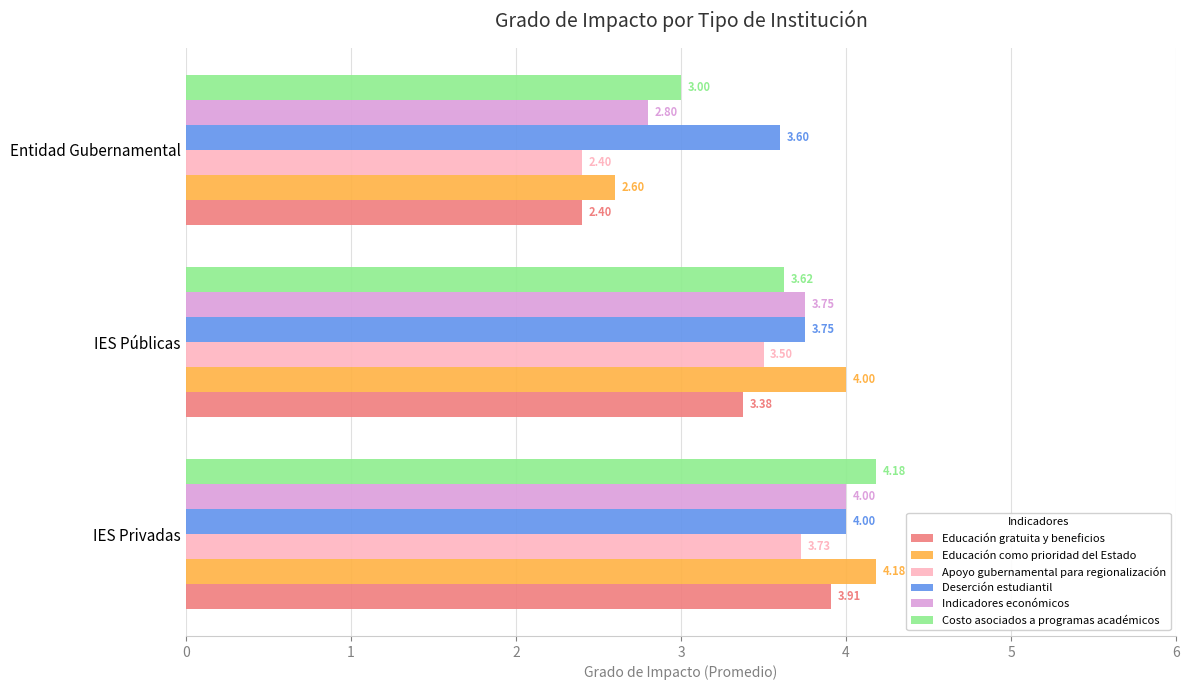

Which category has the lowest value across all series?

Entidad Gubernamental